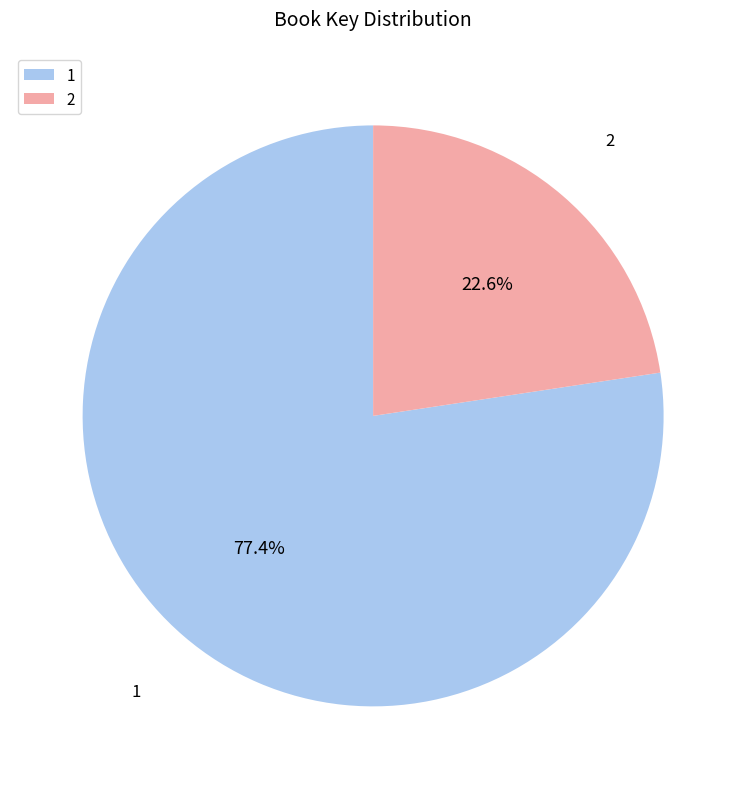

To the nearest percent, what is the difference between the 1 and 2 slice percentages?

55%